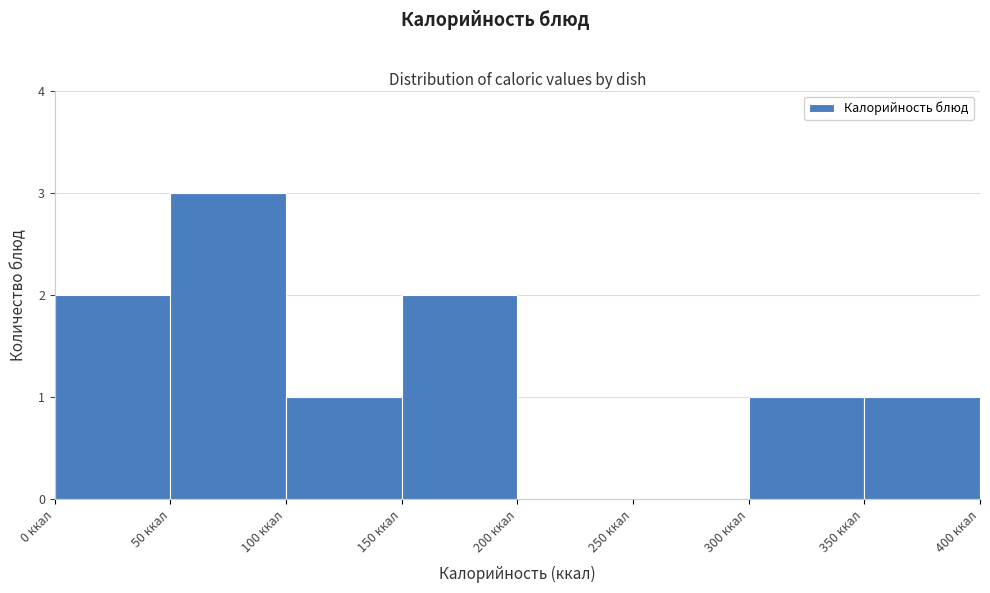

Reading left to right, list every bar in this chart as the range it spans on the x-axis followed by its height. The values are not printed on the chart, so give them approximately, as read against the axis.

0 to 50: 2
50 to 100: 3
100 to 150: 1
150 to 200: 2
200 to 250: 0
250 to 300: 0
300 to 350: 1
350 to 400: 1